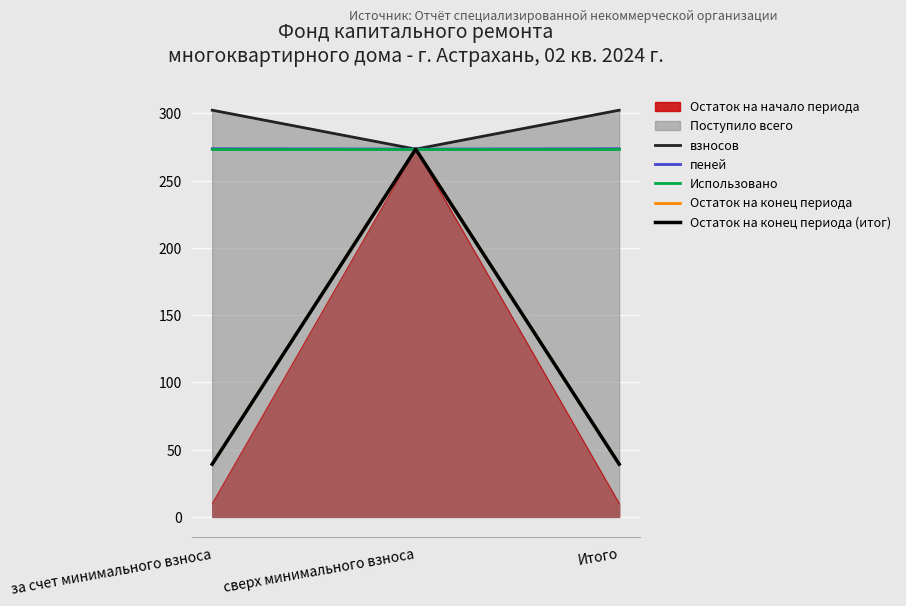

What is the difference between the second highest and minimum values in the пеней series?

0.3